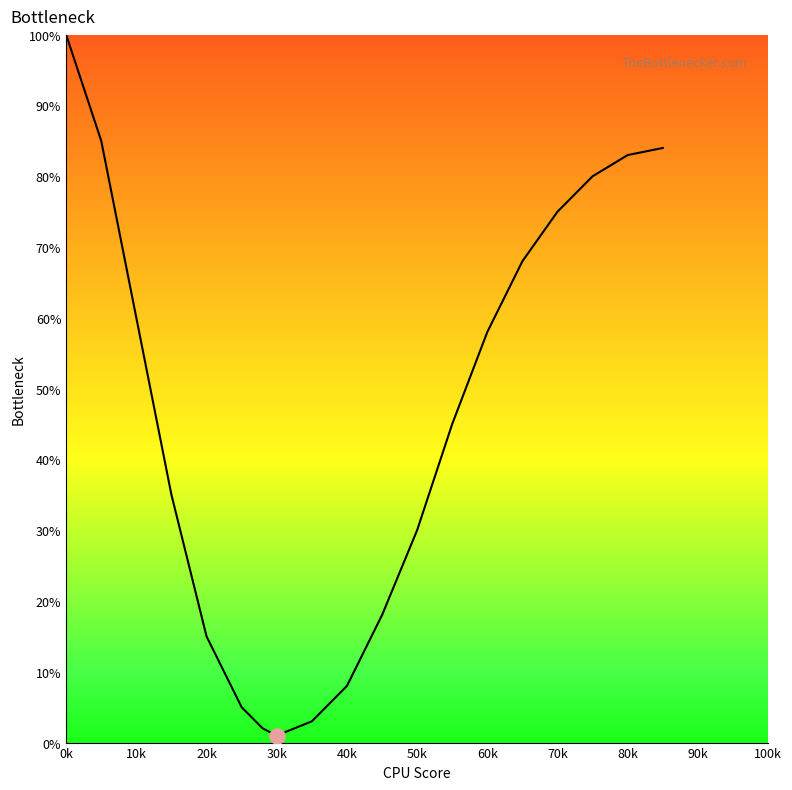

What is the difference between the maximum and minimum values?

99